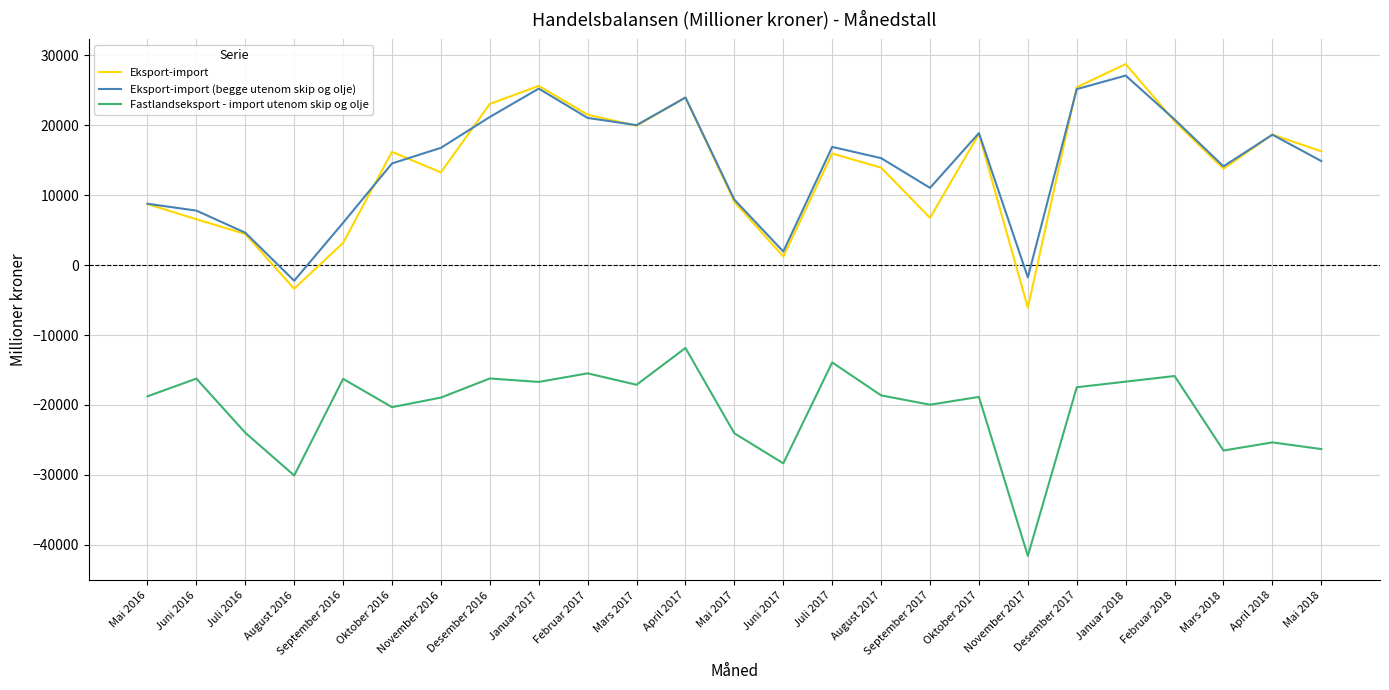

The Eksport-import series shows 27925 at Februar 2018. True or false?

False